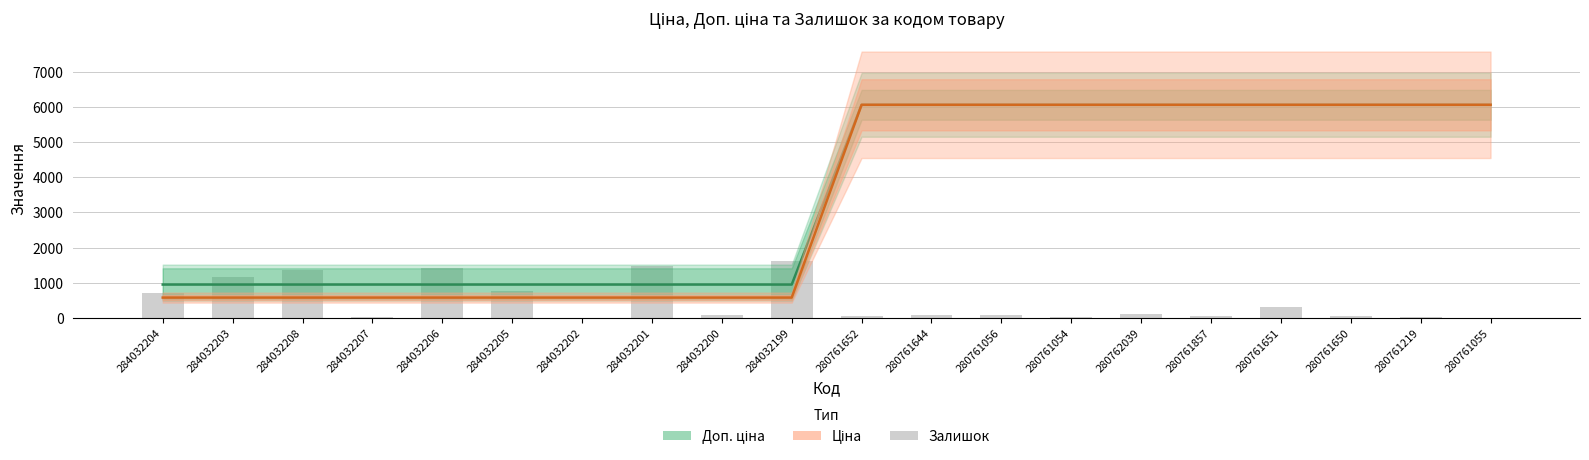

What is the difference between the Ціна values at 280761054 and 284032207?

5492.8